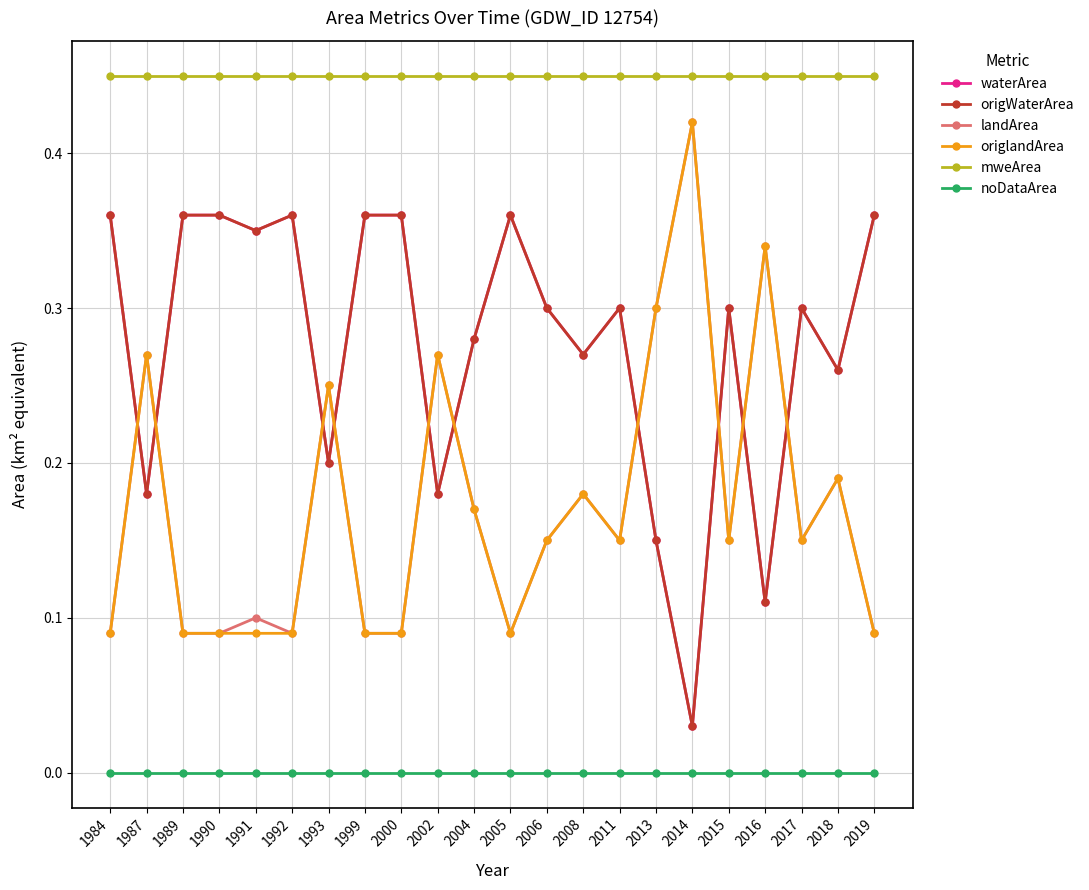

True or false: noDataArea has more than 1 points higher than both neighbors.

False